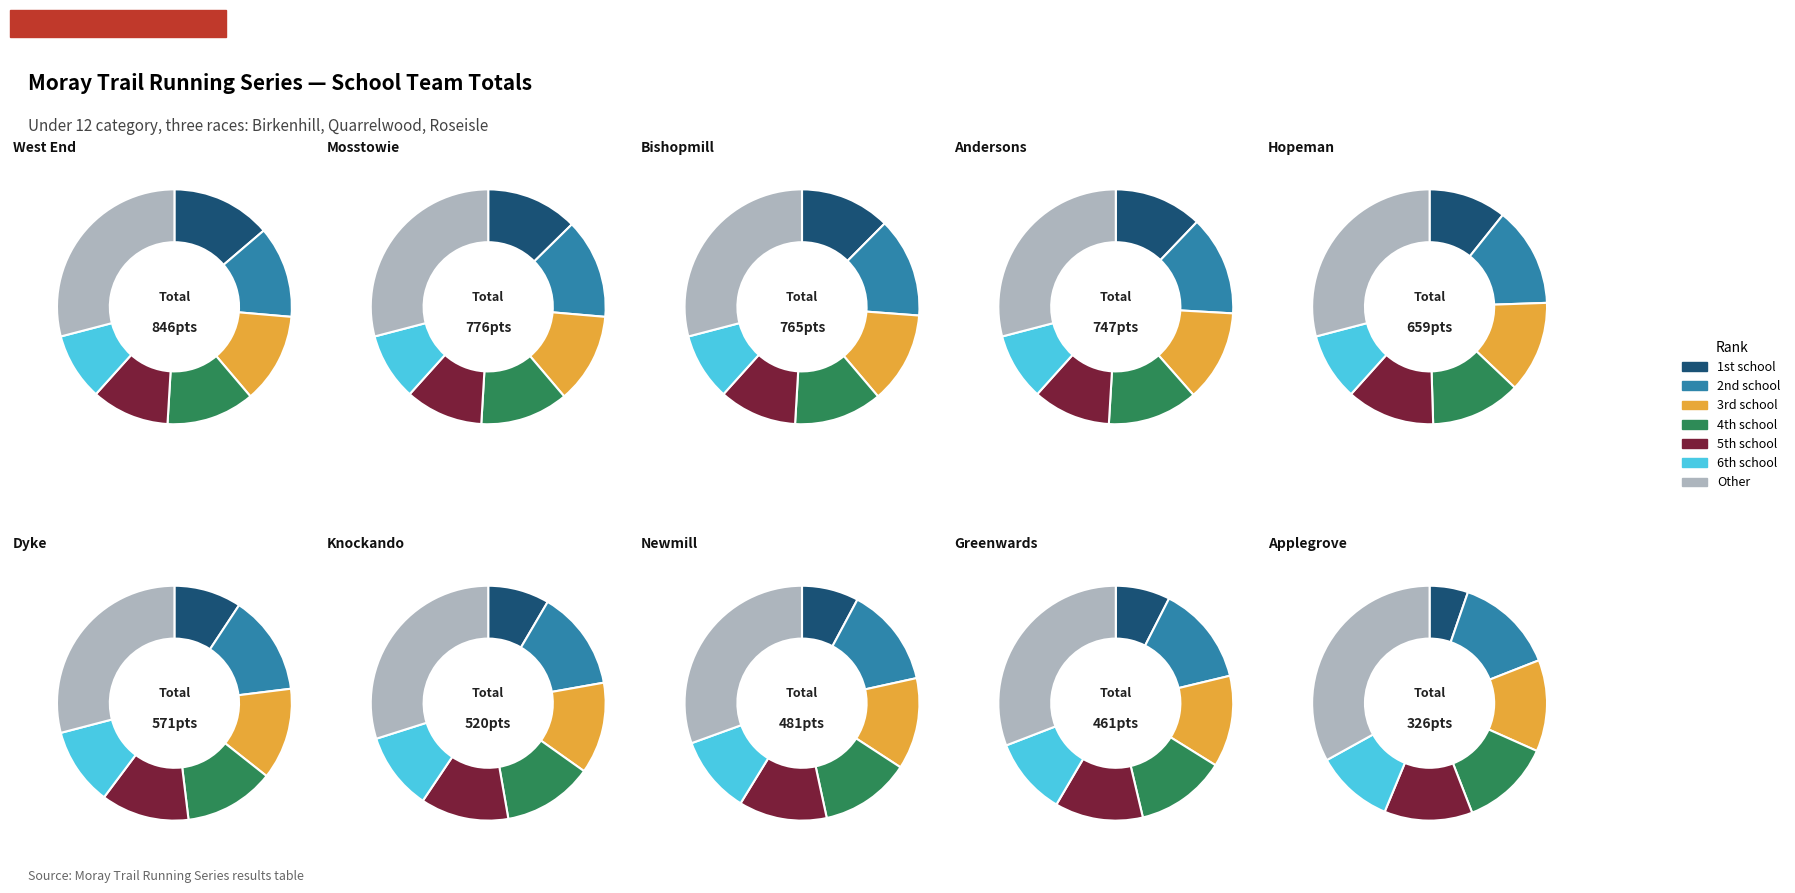

To the nearest percent, what is the difference between the Hopeman and Newmill slice percentages?

3%